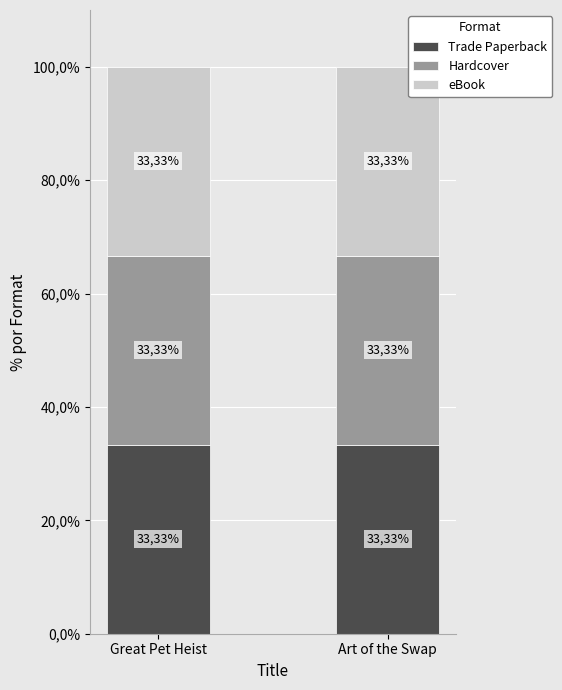

Rank the series by their maximum value, from highest to lowest.

Trade Paperback, Hardcover, eBook